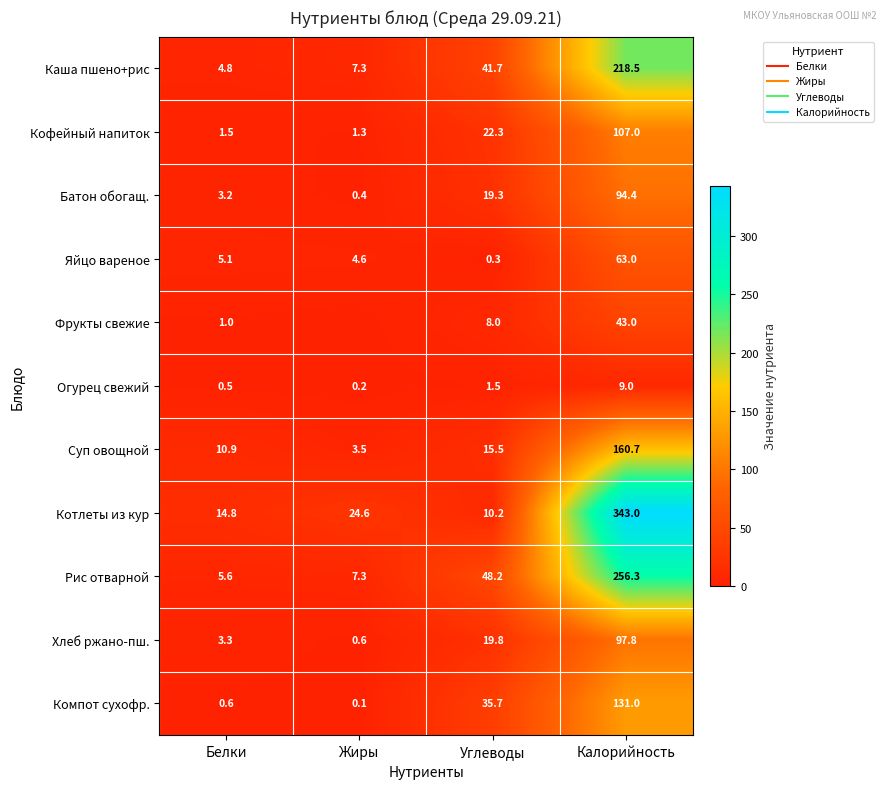

What is the sum of the Кофейный напиток values at Белки and Калорийность?

108.5